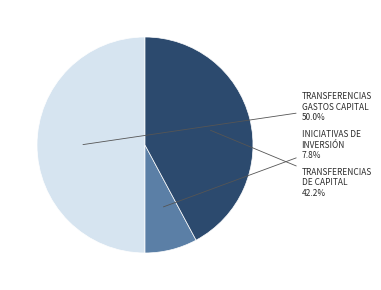

To the nearest percent, what is the average slice percentage?

33%